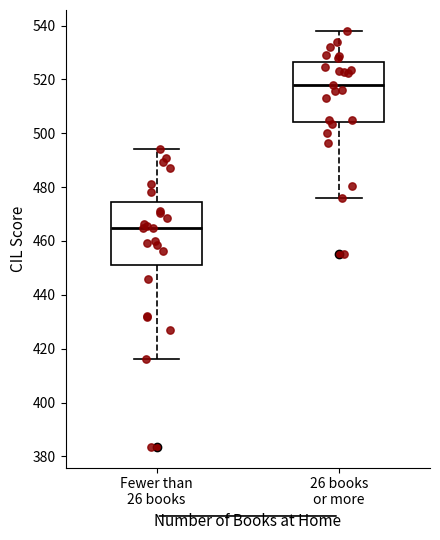

Reading left to right, transcribe this box plot: for each box, give where its median line is, the range the box spans, and where its two whiskers end, as read against the y-axis. The values are not printed on the chart, so give them approximately, as read against the axis.

Fewer than 26 books: median 464, box 452 to 474, whiskers 416 to 494
26 books or more: median 518, box 504 to 526, whiskers 476 to 538